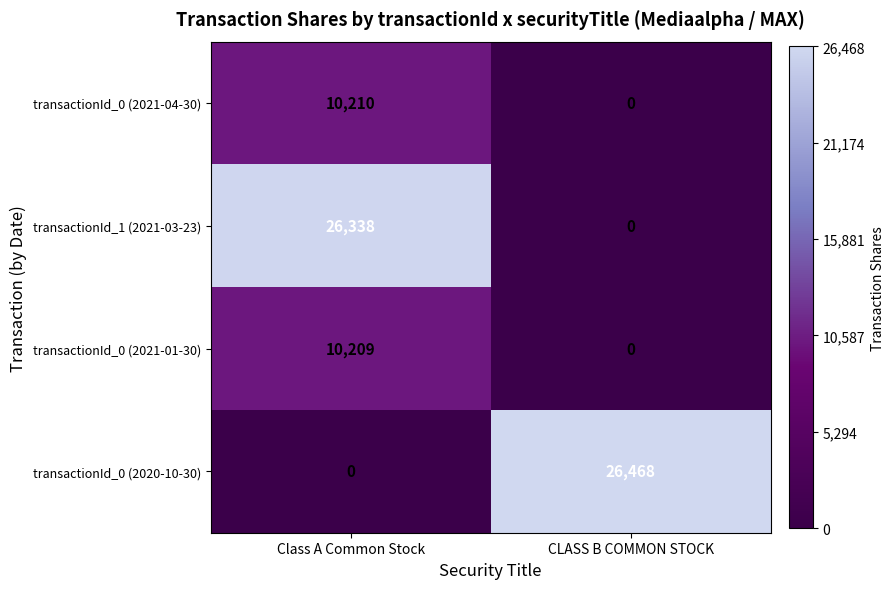

What value does the transactionId_0 (2021-04-30) series have at Class A Common Stock?

10210